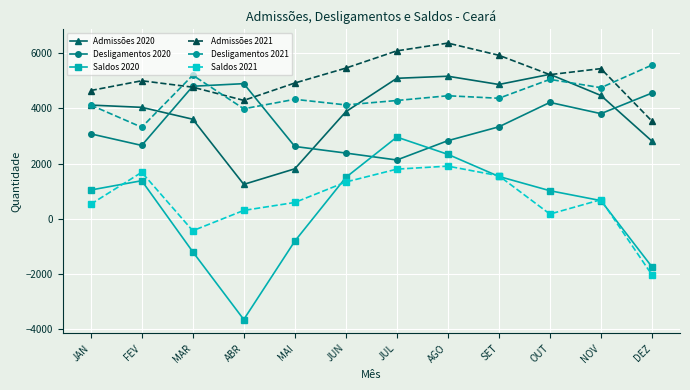

True or false: Saldos 2020 and Admissões 2020 cross at least once.

False